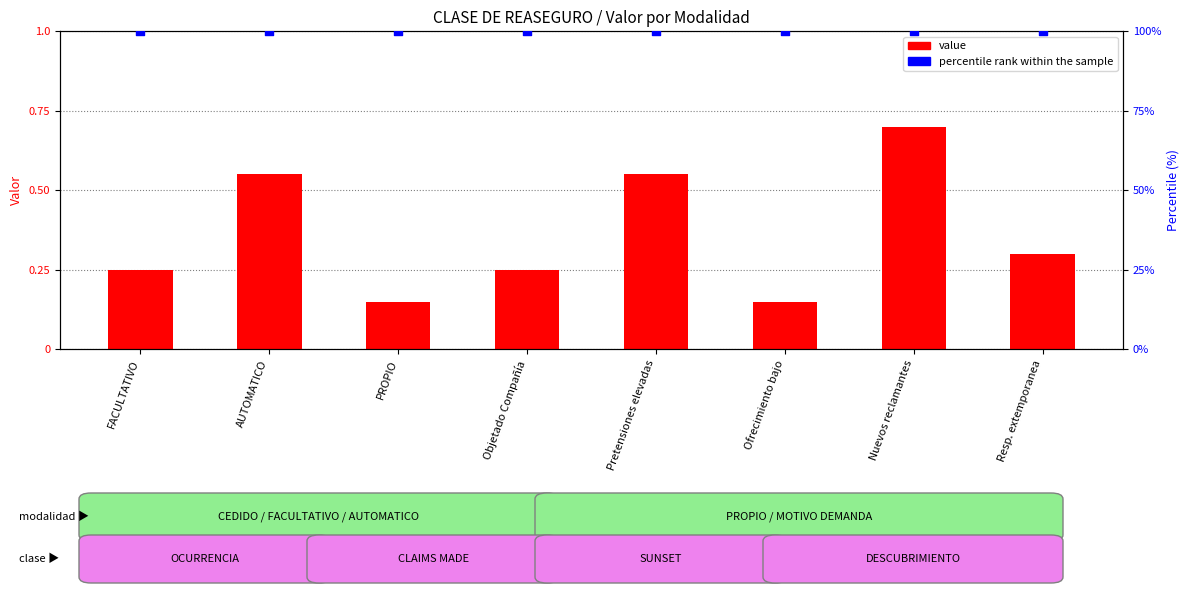

At which category is the sum across all series the highest?

Nuevos reclamantes